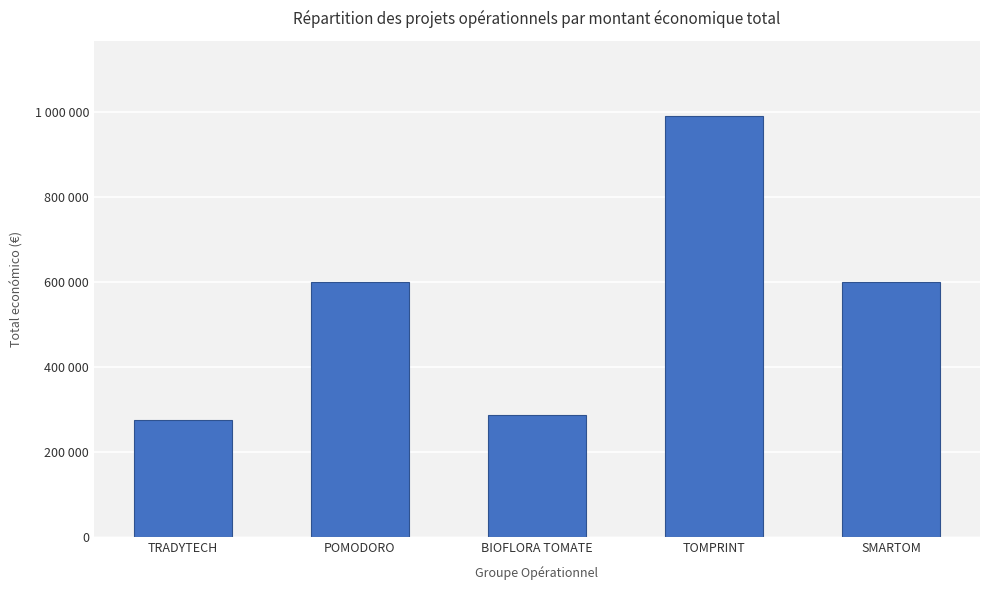

What is the ratio of the value at POMODORO to the value at BIOFLORA TOMATE?

2.1